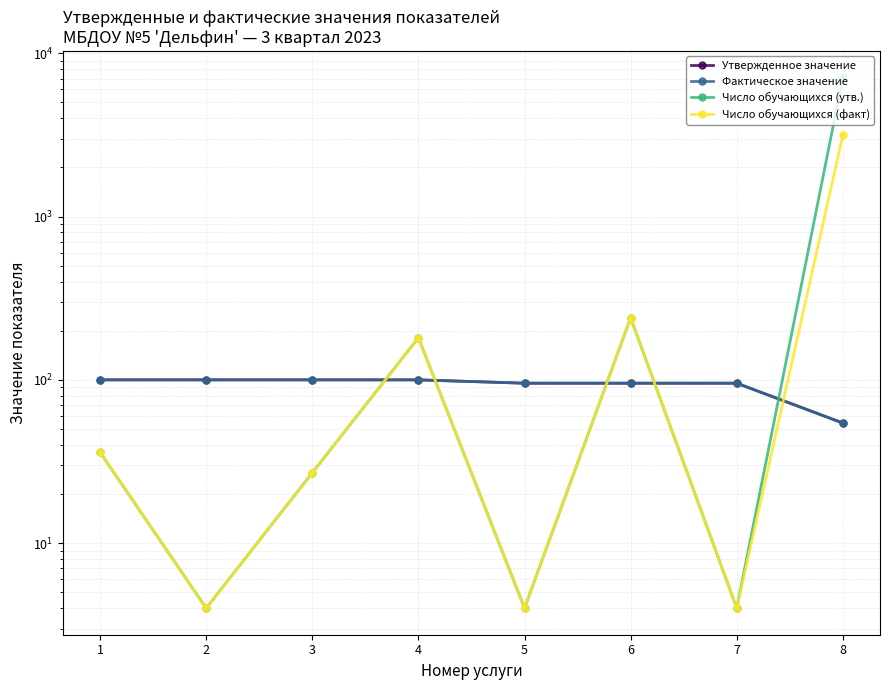

What is the difference between the highest and lowest values at 7?

91.4